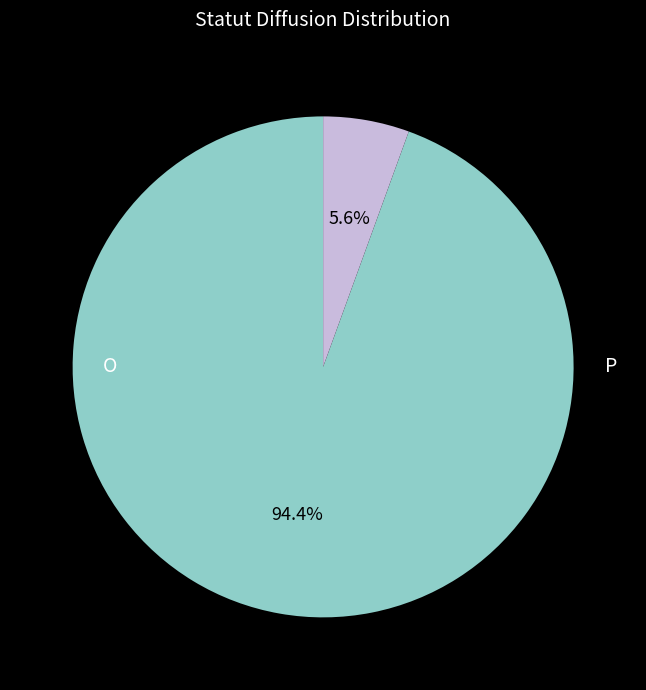

Which category has the biggest portion of the pie?

O